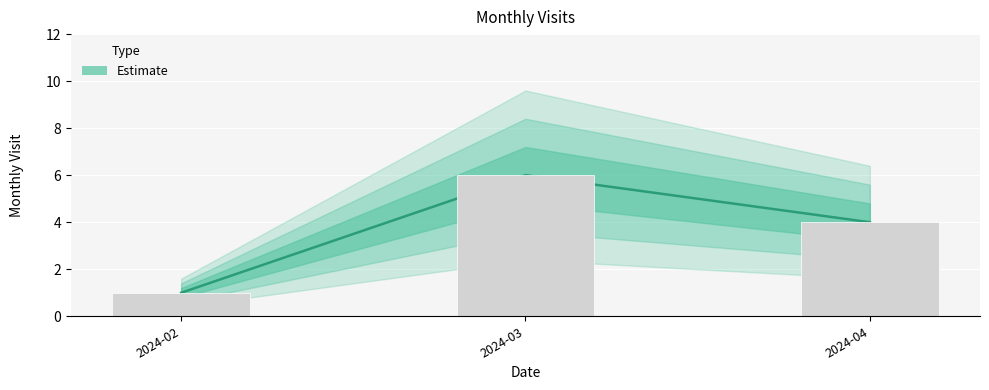

Which has a higher value, 2024-02 or 2024-03?

2024-03